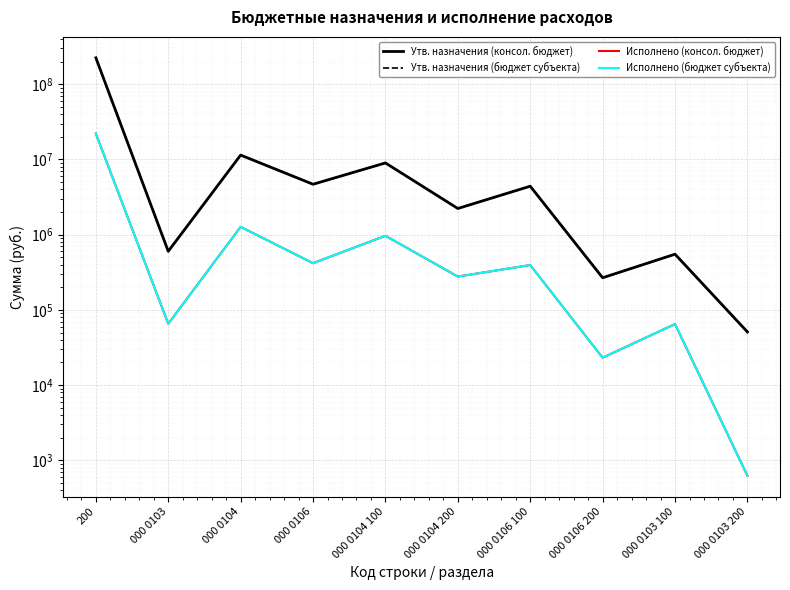

At which label does Утв. назначения (бюджет субъекта) first exceed 4412600?

200